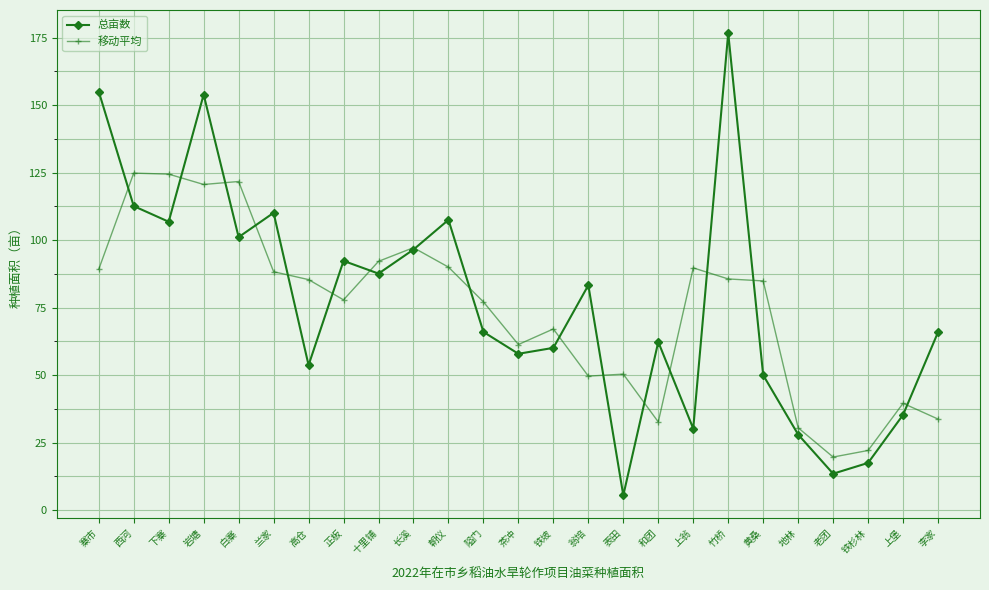

After their last crossing, which series has the higher values: 总亩数 or 移动平均?

总亩数